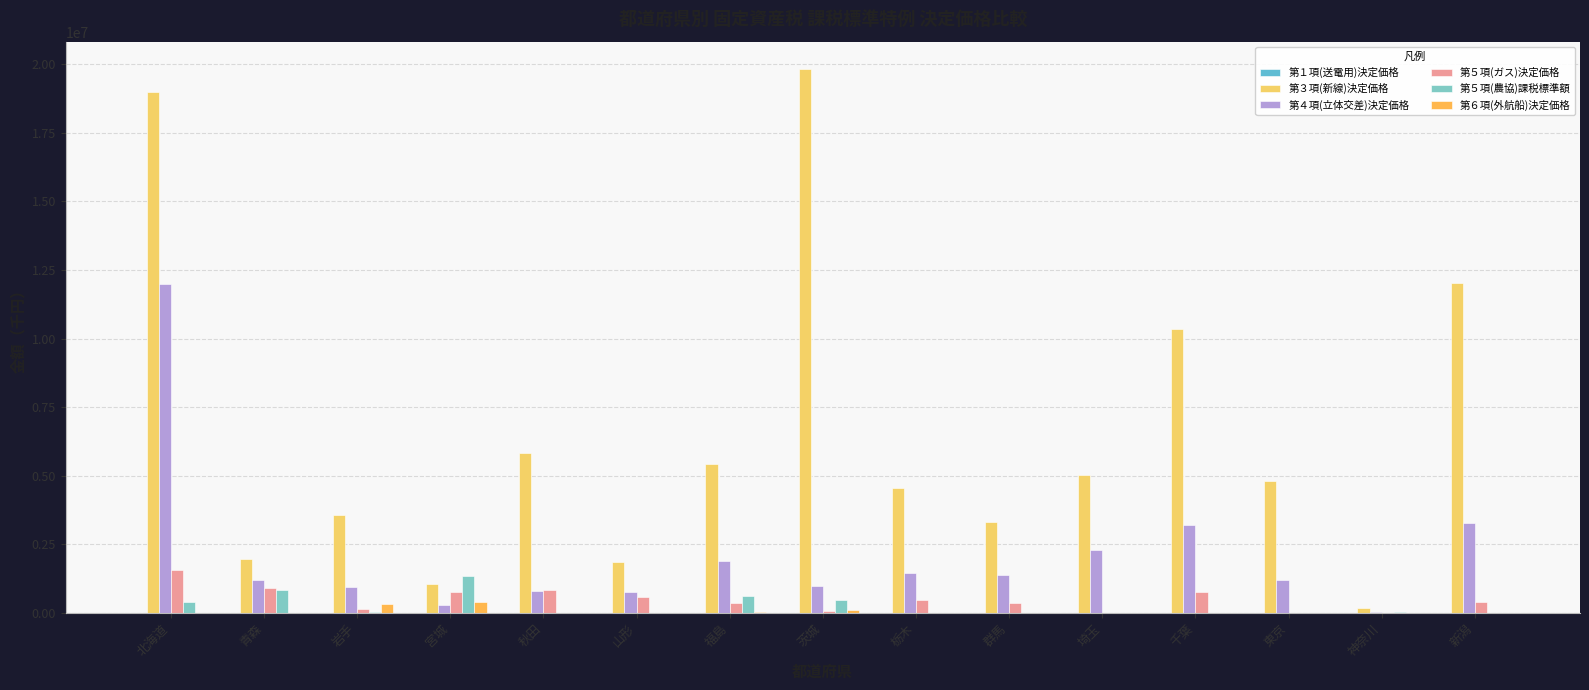

Are the bars grouped side by side (vs. stacked)?

Yes